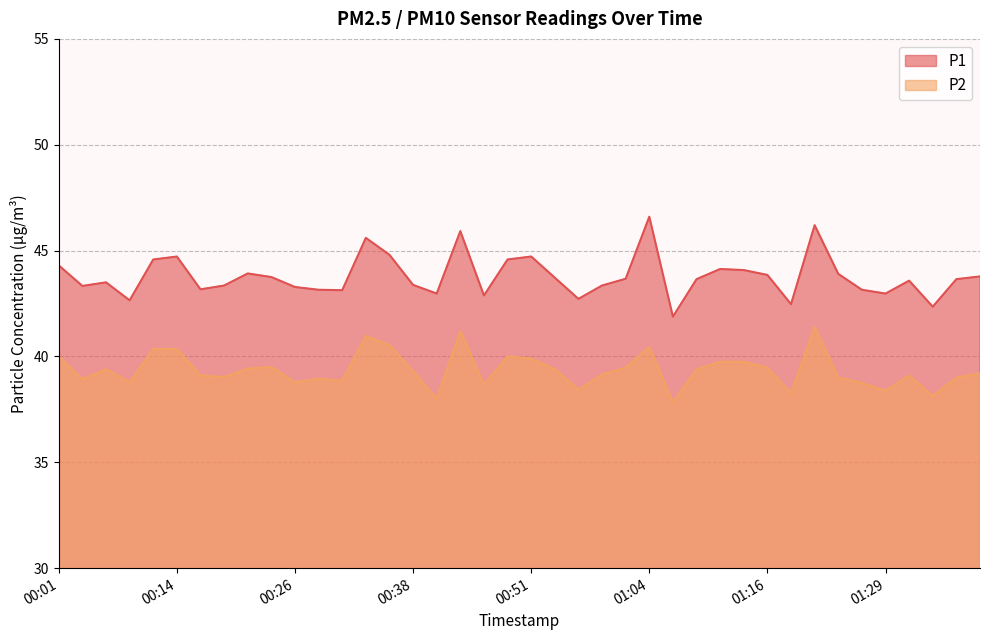

The P2 series shows 40.4 at 00:11. True or false?

True